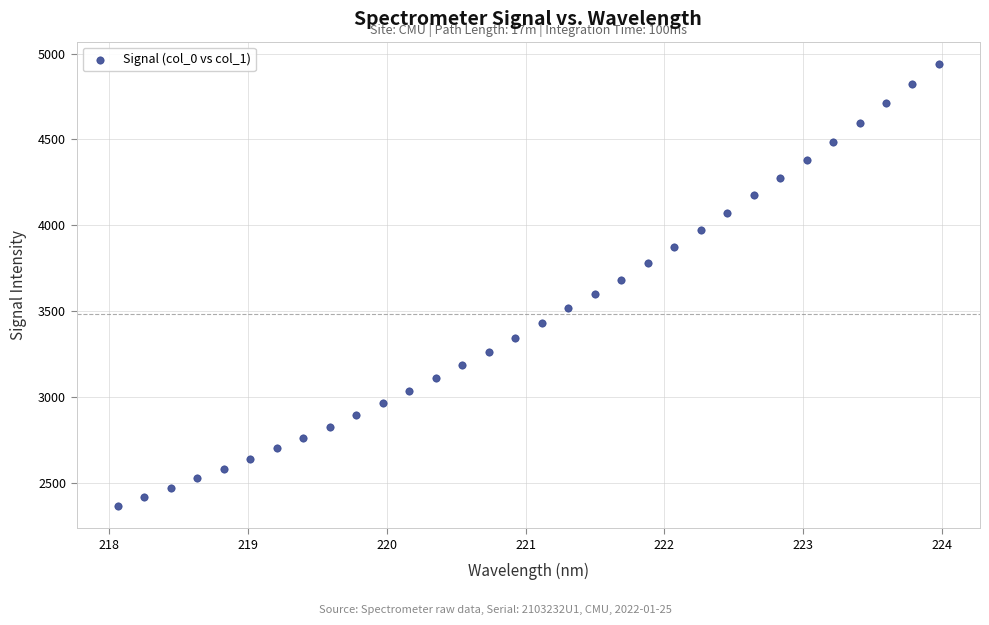

What is the range of Y values (max minus min)?

2578.7